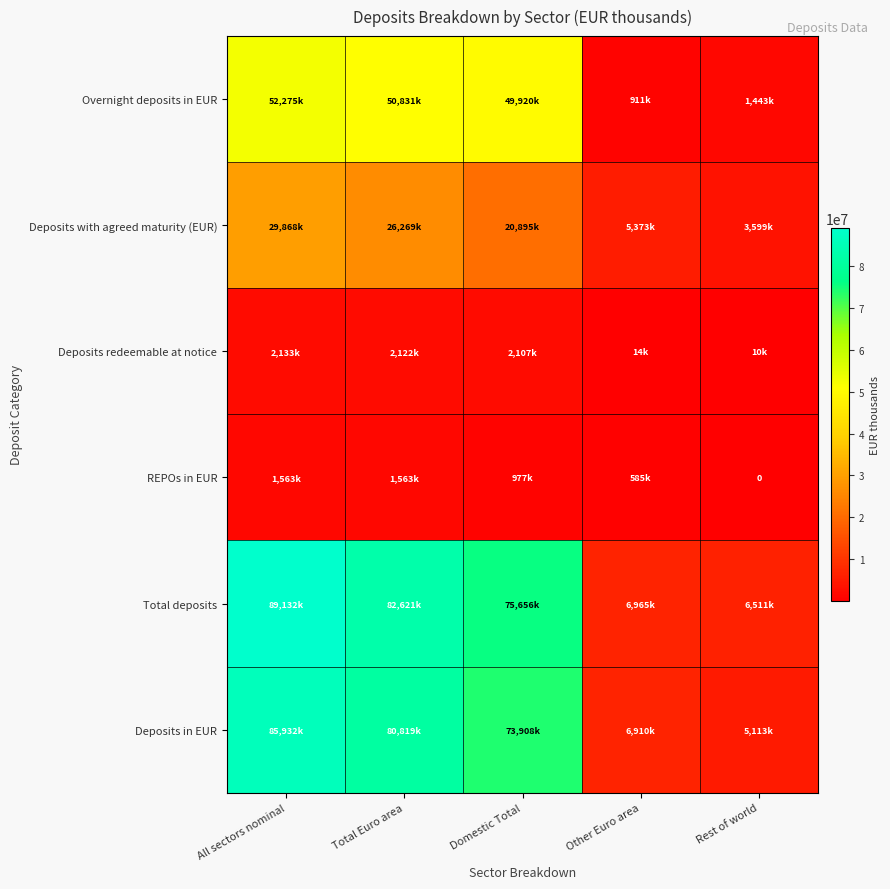

List the series in order of their peak value, lowest first.

REPOs in EUR, Deposits redeemable at notice, Deposits with agreed maturity (EUR), Overnight deposits in EUR, Deposits in EUR, Total deposits